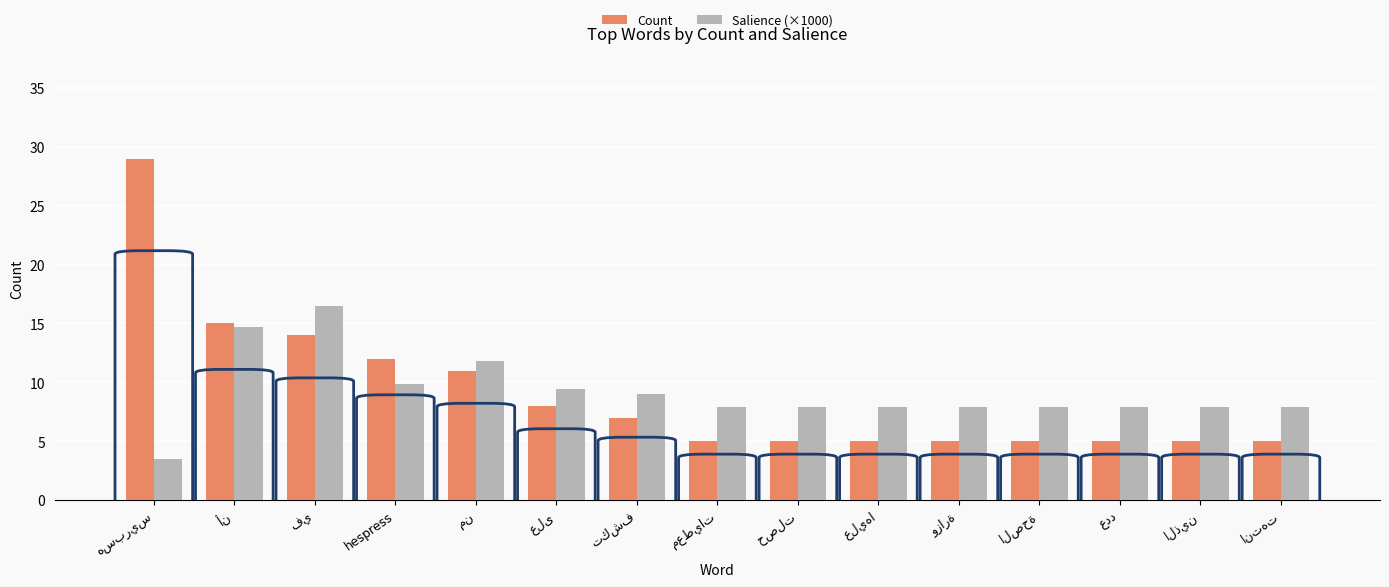

How many groups of bars are there?

15